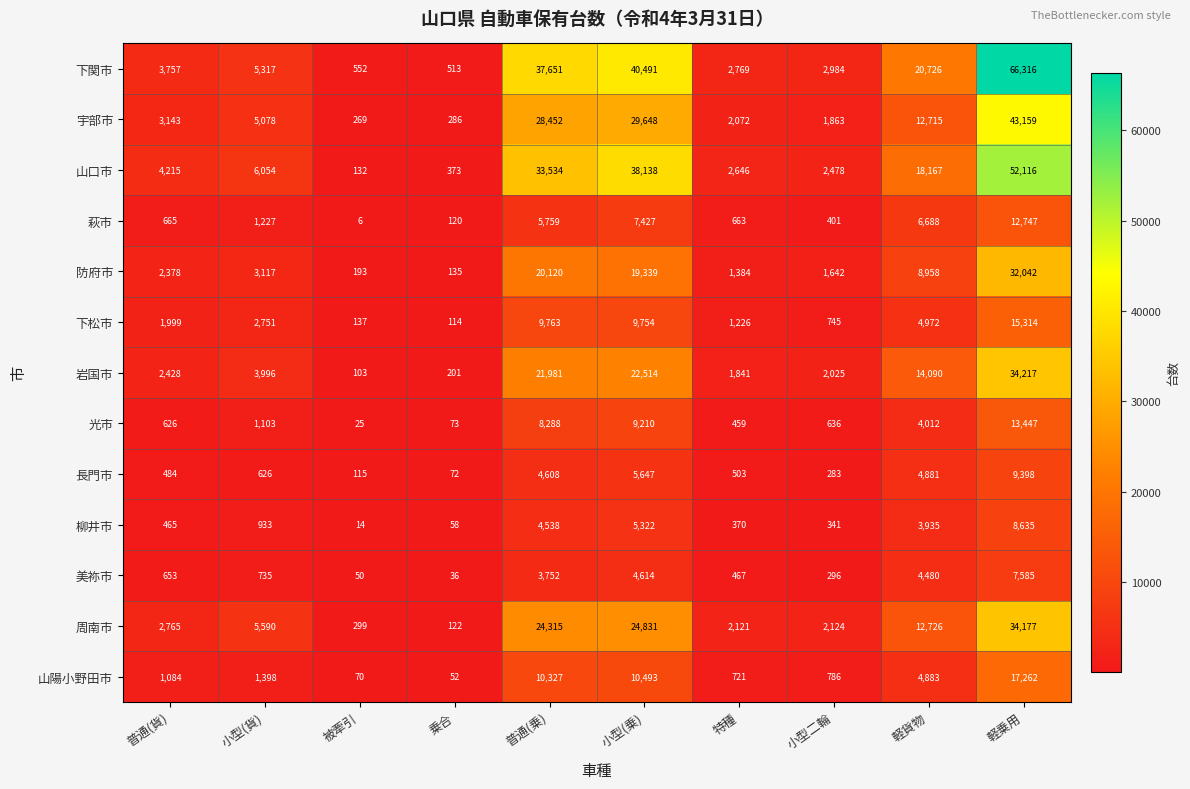

What is the sum of the 山陽小野田市 values at 普通(貨) and 軽乗用?

18346